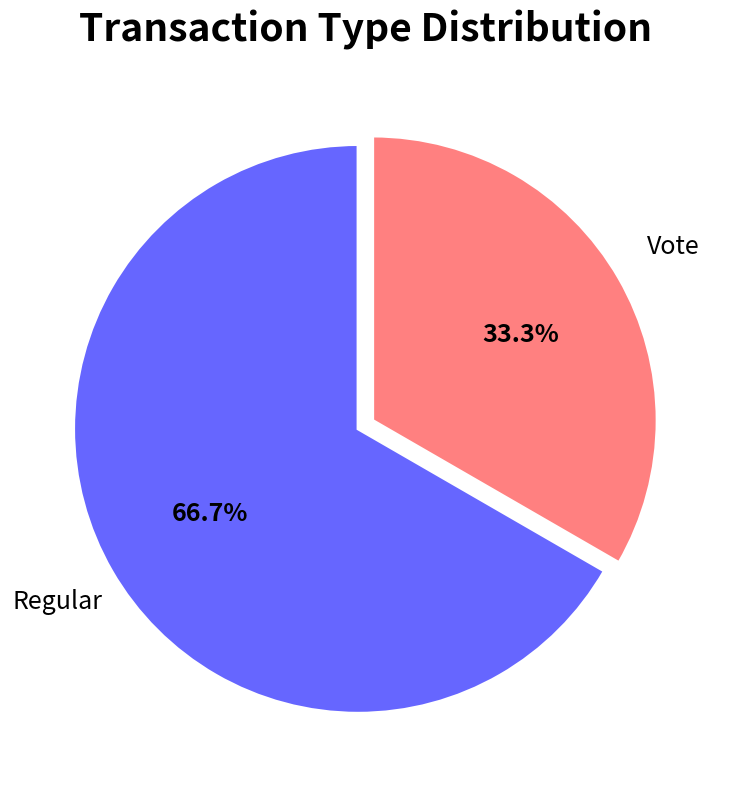

Is there any slice that represents more than half of the pie?

Yes